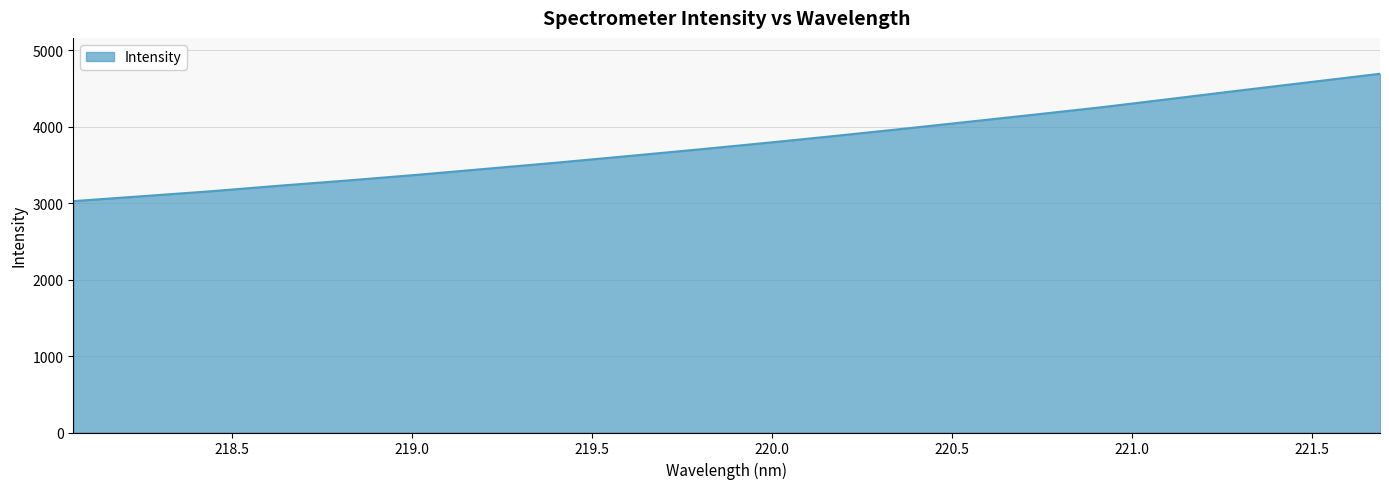

What is the minimum value shown in the chart?

3026.8